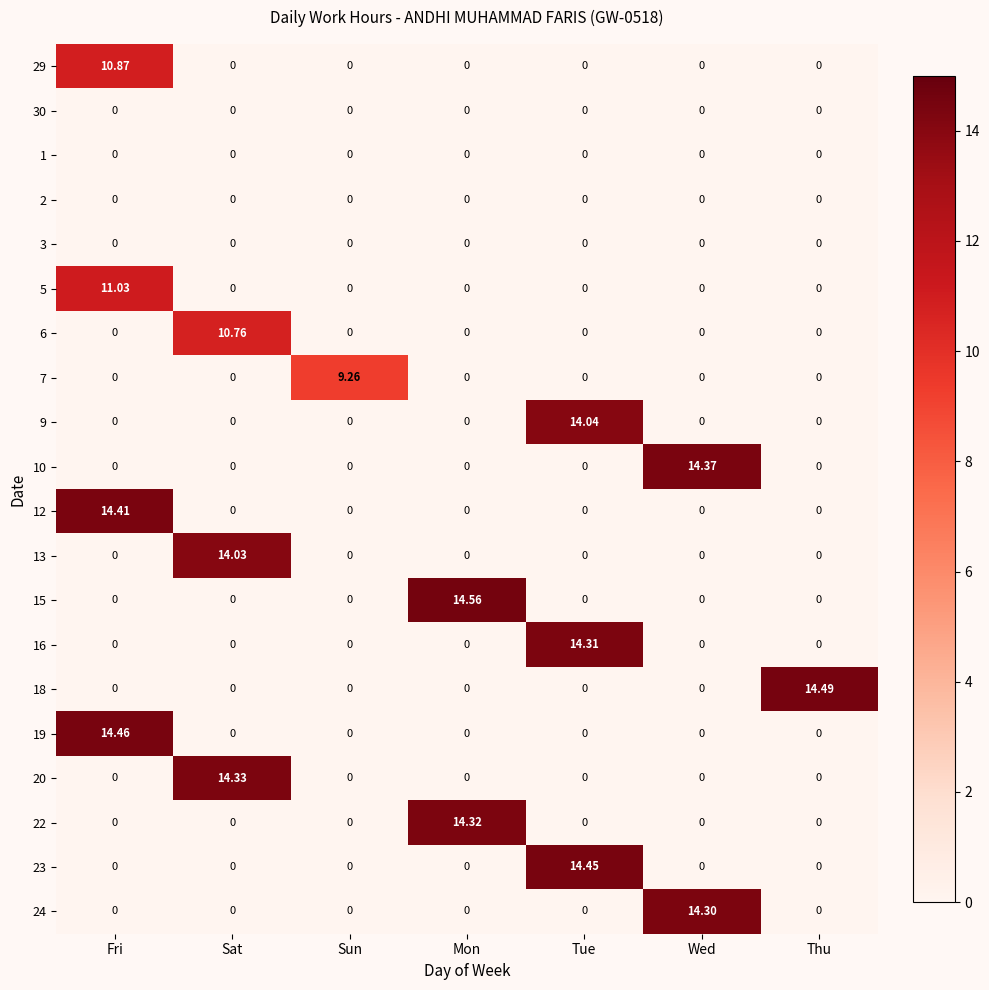

Which series has the largest total across all categories?

15